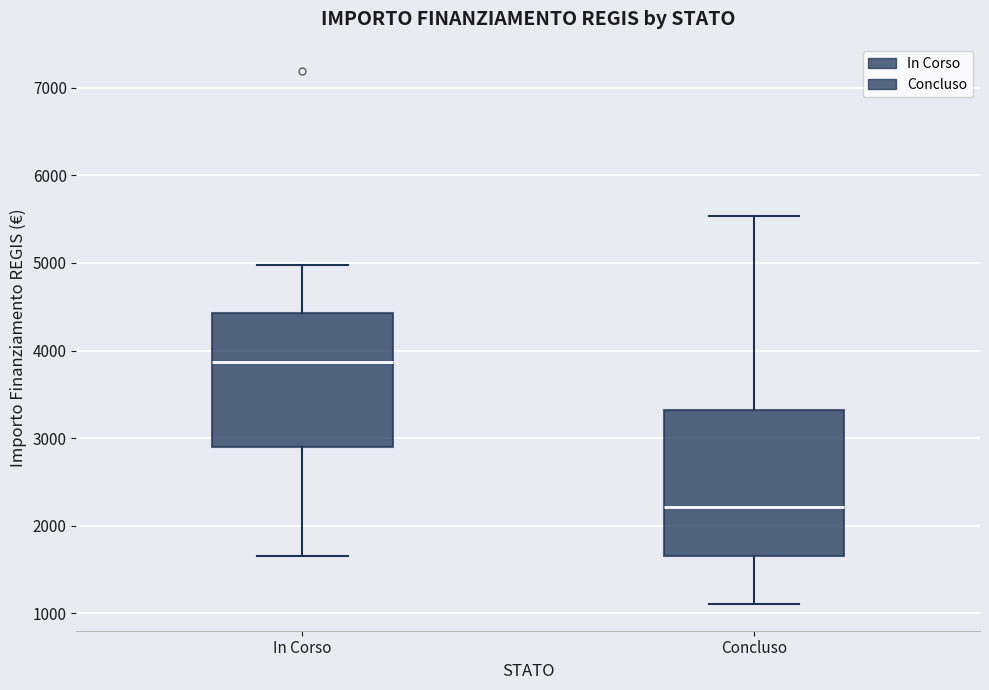

Reading left to right, transcribe this box plot: for each box, give where its median line is, the range the box spans, and where its two whiskers end, as read against the y-axis. The values are not printed on the chart, so give them approximately, as read against the axis.

In Corso: median 3900, box 2900 to 4400, whiskers 1700 to 5000
Concluso: median 2200, box 1700 to 3300, whiskers 1100 to 5500